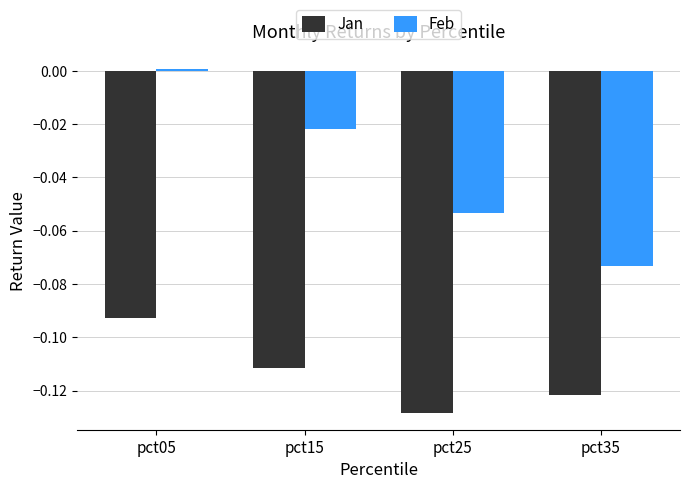

What is the total value across all series at pct25?

-0.2